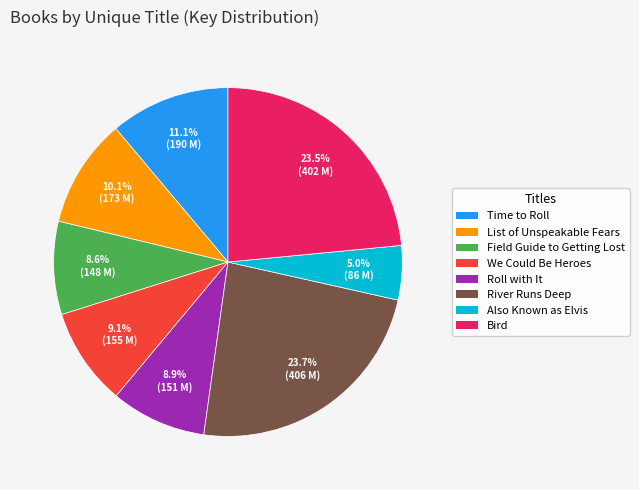

Combined, do Time to Roll and List of Unspeakable Fears account for over 50%?

No